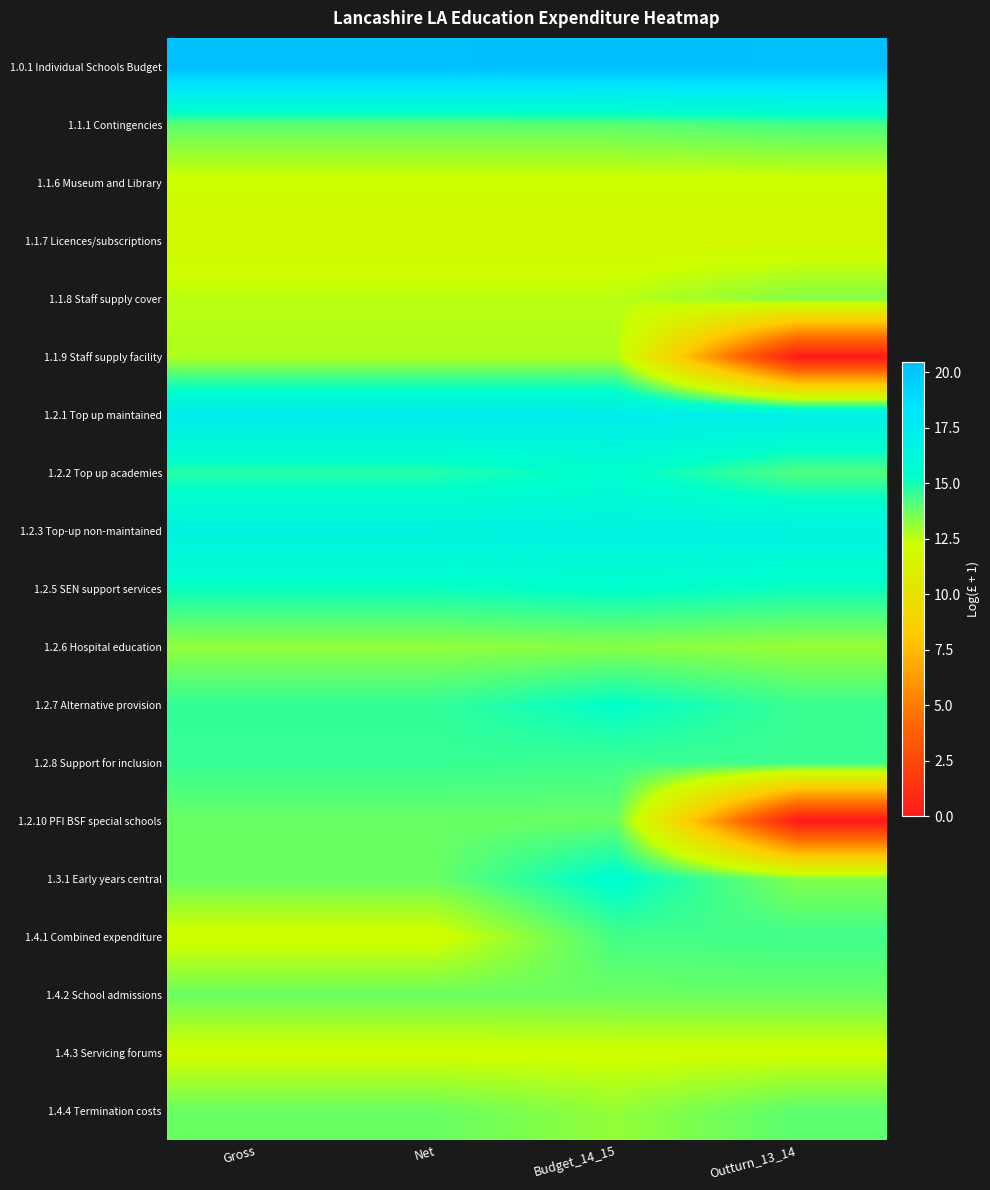

What is the total value across all series at Outturn_13_14?

244.6